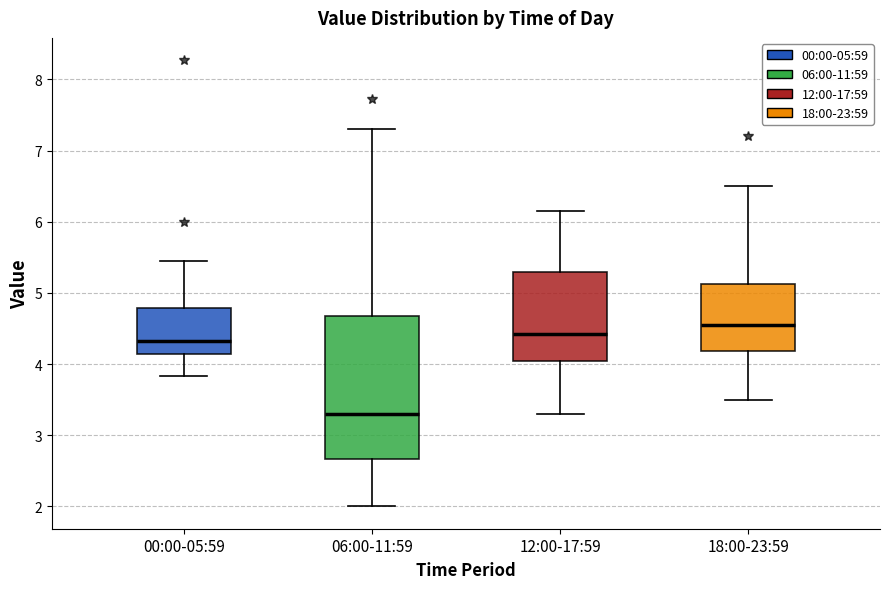

Reading left to right, transcribe this box plot: for each box, give where its median line is, the range the box spans, and where its two whiskers end, as read against the y-axis. The values are not printed on the chart, so give them approximately, as read against the axis.

00:00-05:59: median 4.3, box 4.1 to 4.8, whiskers 3.8 to 5.5
06:00-11:59: median 3.3, box 2.7 to 4.7, whiskers 2.0 to 7.3
12:00-17:59: median 4.4, box 4.0 to 5.3, whiskers 3.3 to 6.2
18:00-23:59: median 4.6, box 4.2 to 5.1, whiskers 3.5 to 6.5